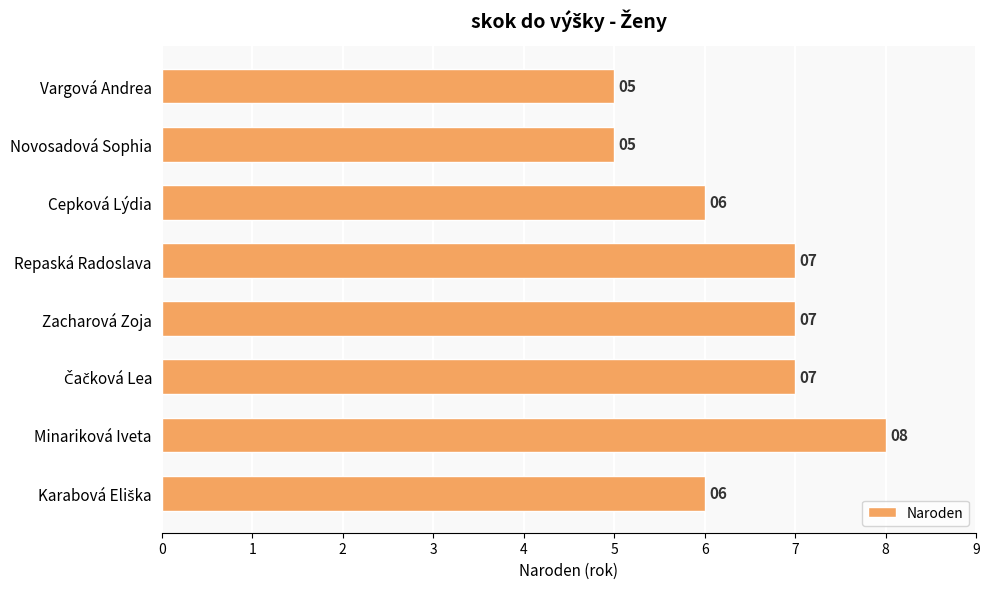

What is the change in value from Cepková Lýdia to Zacharová Zoja?

+1